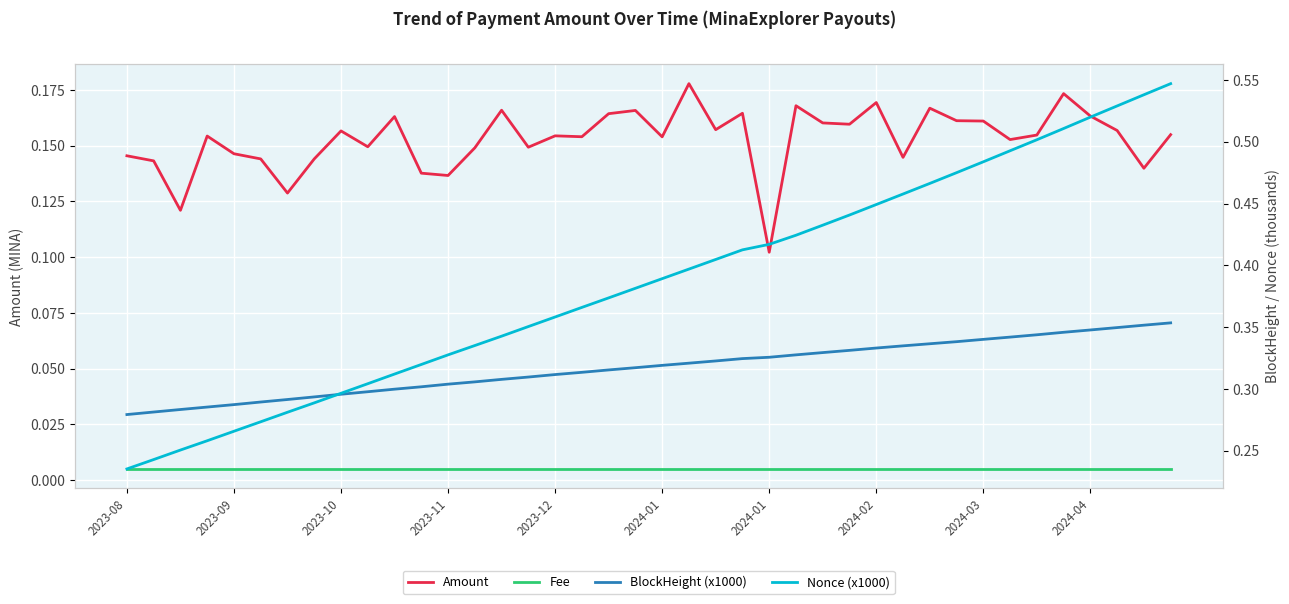

Which series has the widest spread of values?

Nonce (x1000)